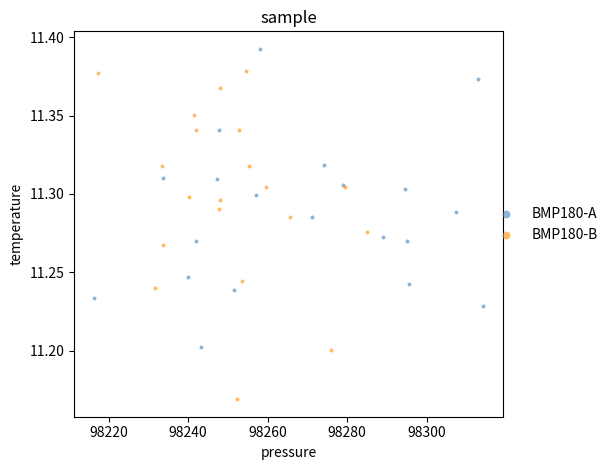

Which series has the largest Y range (max minus min)?

BMP180-B